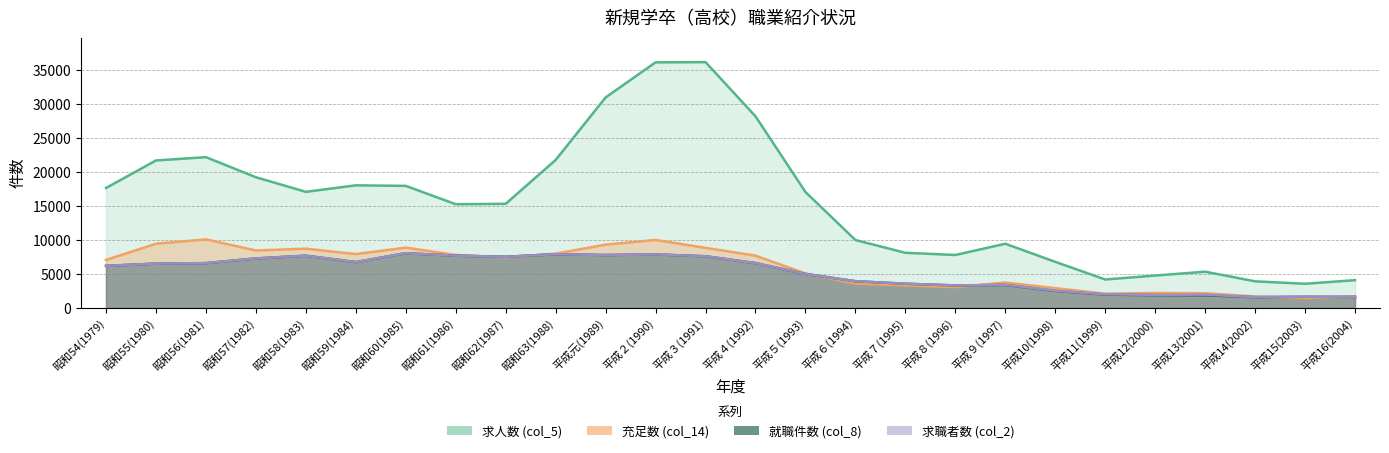

Reading left to right, transcribe all the data shown in this chart.

就職件数 (col_8): 昭和54(1979)=6189	昭和55(1980)=6524	昭和56(1981)=6587	昭和57(1982)=7278	昭和58(1983)=7684	昭和59(1984)=6738	昭和60(1985)=8046	昭和61(1986)=7683	昭和62(1987)=7524	昭和63(1988)=7897	平成元(1989)=7778	平成２(1990)=7870	平成３(1991)=7599	平成４(1992)=6592	平成５(1993)=4995	平成６(1994)=3931	平成７(1995)=3563	平成８(1996)=3311	平成９(1997)=3376	平成10(1998)=2507	平成11(1999)=1970	平成12(2000)=1877	平成13(2001)=1868	平成14(2002)=1584	平成15(2003)=1644	平成16(2004)=1621
求人数 (col_5): 昭和54(1979)=17629	昭和55(1980)=21677	昭和56(1981)=22159	昭和57(1982)=19210	昭和58(1983)=17065	昭和59(1984)=18021	昭和60(1985)=17940	昭和61(1986)=15248	昭和62(1987)=15304	昭和63(1988)=21750	平成元(1989)=30938	平成２(1990)=36097	平成３(1991)=36125	平成４(1992)=28159	平成５(1993)=17042	平成６(1994)=9982	平成７(1995)=8107	平成８(1996)=7784	平成９(1997)=9436	平成10(1998)=6778	平成11(1999)=4184	平成12(2000)=4764	平成13(2001)=5331	平成14(2002)=3914	平成15(2003)=3557	平成16(2004)=4086
充足数 (col_14): 昭和54(1979)=7064	昭和55(1980)=9436	昭和56(1981)=10084	昭和57(1982)=8447	昭和58(1983)=8715	昭和59(1984)=7921	昭和60(1985)=8867	昭和61(1986)=7791	昭和62(1987)=7461	昭和63(1988)=7986	平成元(1989)=9307	平成２(1990)=9995	平成３(1991)=8833	平成４(1992)=7685	平成５(1993)=5077	平成６(1994)=3586	平成７(1995)=3318	平成８(1996)=3061	平成９(1997)=3730	平成10(1998)=2915	平成11(1999)=2098	平成12(2000)=2199	平成13(2001)=2167	平成14(2002)=1687	平成15(2003)=1444	平成16(2004)=1698
求職者数 (col_2): 昭和54(1979)=6189	昭和55(1980)=6524	昭和56(1981)=6587	昭和57(1982)=7278	昭和58(1983)=7684	昭和59(1984)=6738	昭和60(1985)=8046	昭和61(1986)=7683	昭和62(1987)=7524	昭和63(1988)=7897	平成元(1989)=7778	平成２(1990)=7870	平成３(1991)=7599	平成４(1992)=6592	平成５(1993)=4995	平成６(1994)=3931	平成７(1995)=3563	平成８(1996)=3314	平成９(1997)=3403	平成10(1998)=2543	平成11(1999)=2016	平成12(2000)=1918	平成13(2001)=1963	平成14(2002)=1603	平成15(2003)=1656	平成16(2004)=1627